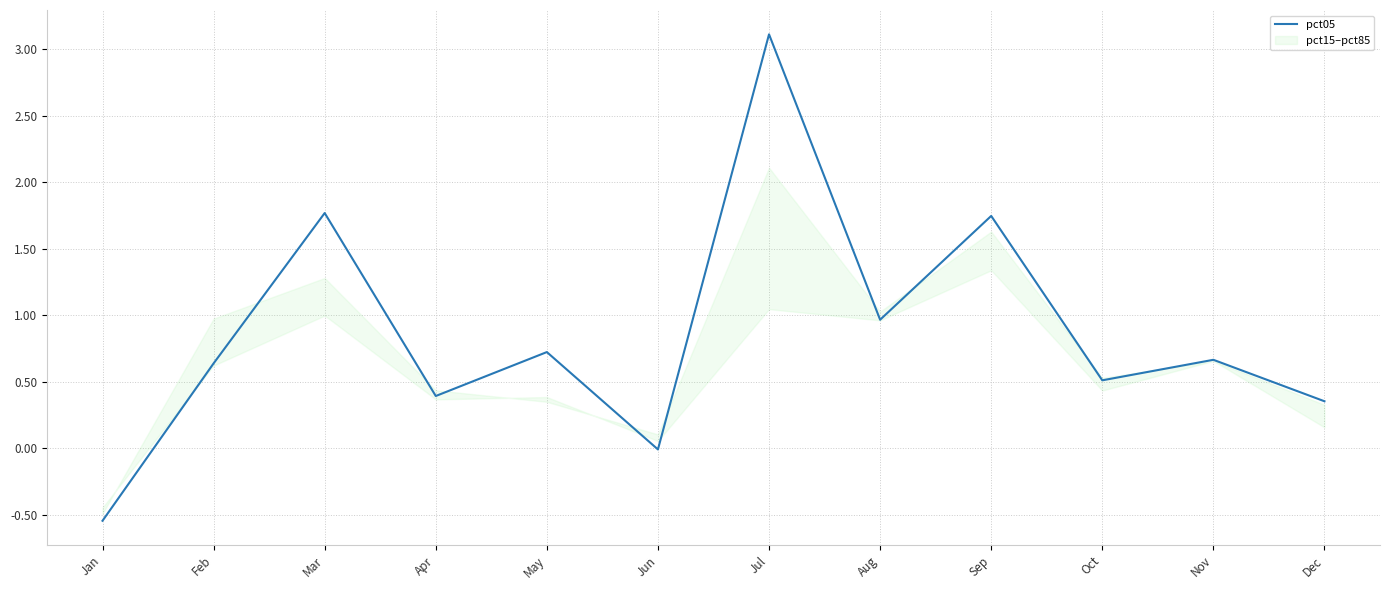

What is the value of the 2nd point from the left?

0.6